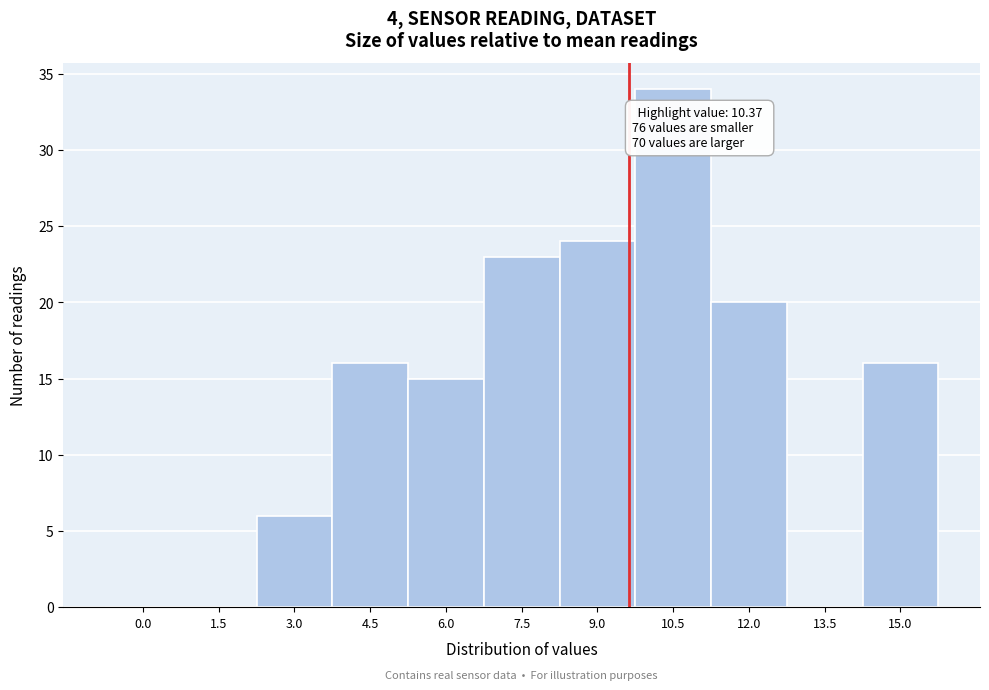

Reading left to right, list all the values displayed in this chart.

0.0=0	1.5=0	3.0=6	4.5=16	6.0=15	7.5=23	9.0=24	10.5=34	12.0=20	13.5=0	15.0=16